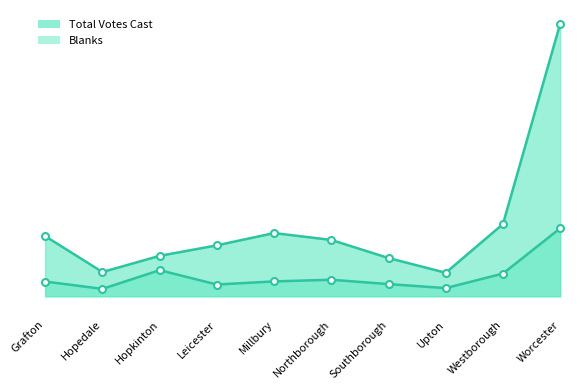

True or false: Total Votes Cast and Blanks intersect in this chart.

False